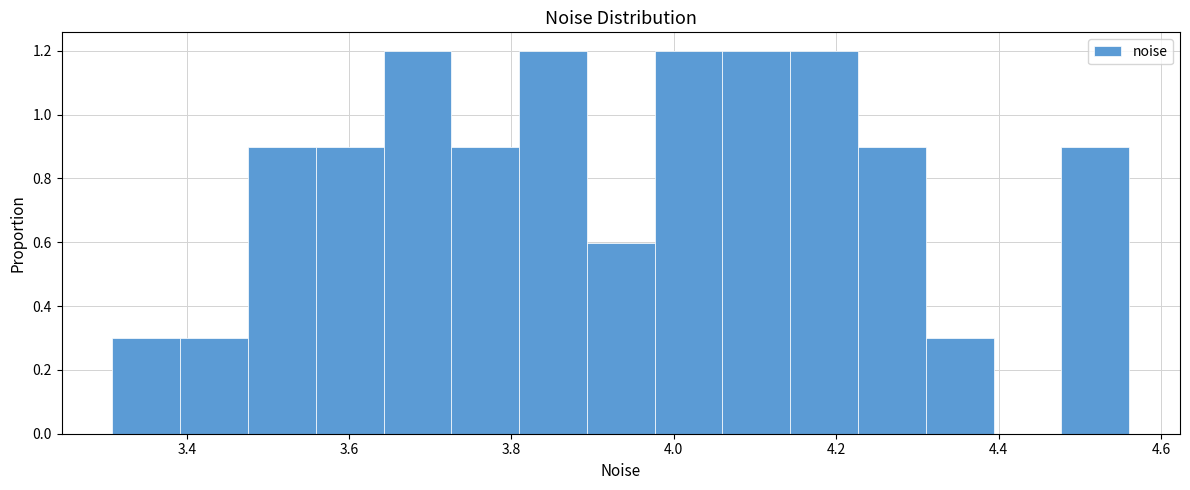

Reading left to right, list every bar in this chart as the range it spans on the x-axis followed by its height. Neither the bar edges nor the heights are printed on the chart, so give them approximately, as read against the axes.

3.30 to 3.40: 0.3
3.40 to 3.48: 0.3
3.48 to 3.56: 0.9
3.56 to 3.64: 0.9
3.64 to 3.72: 1.2
3.72 to 3.80: 0.9
3.80 to 3.90: 1.2
3.90 to 3.98: 0.6
3.98 to 4.06: 1.2
4.06 to 4.14: 1.2
4.14 to 4.22: 1.2
4.22 to 4.32: 0.9
4.32 to 4.40: 0.3
4.40 to 4.48: 0
4.48 to 4.56: 0.9